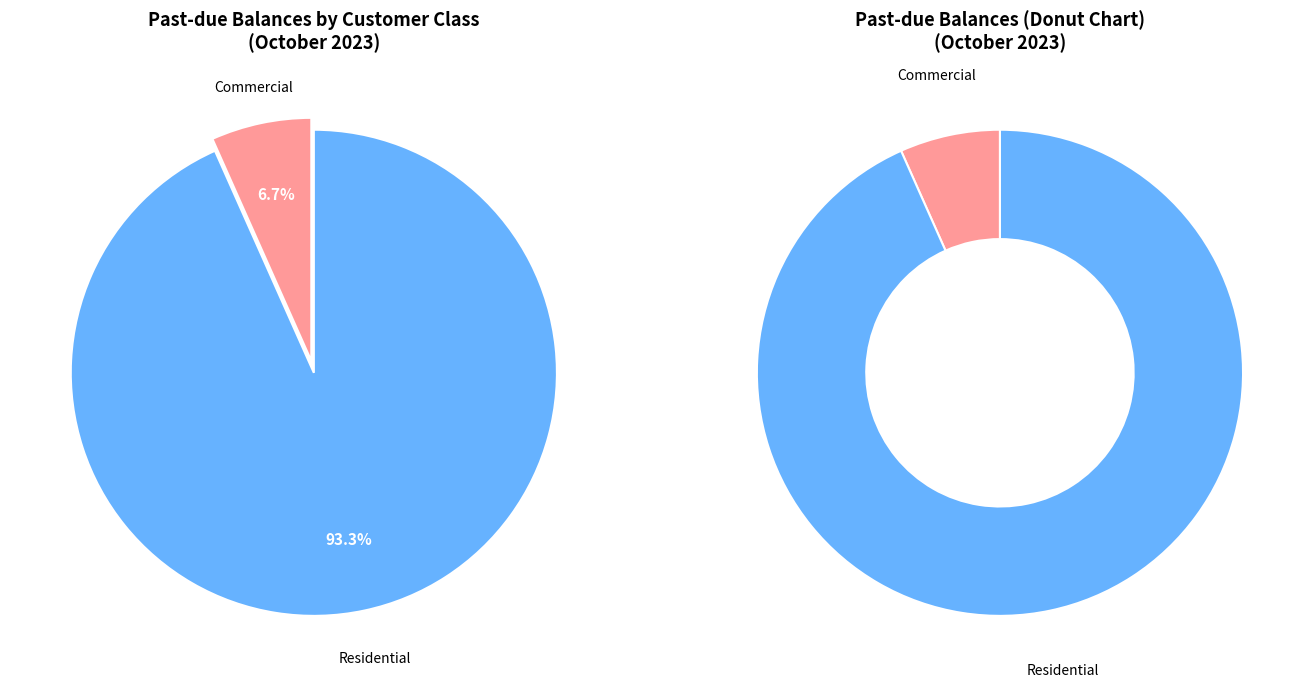

Which has a higher value, Residential (98605) or Commercial (98606)?

Residential (98605)